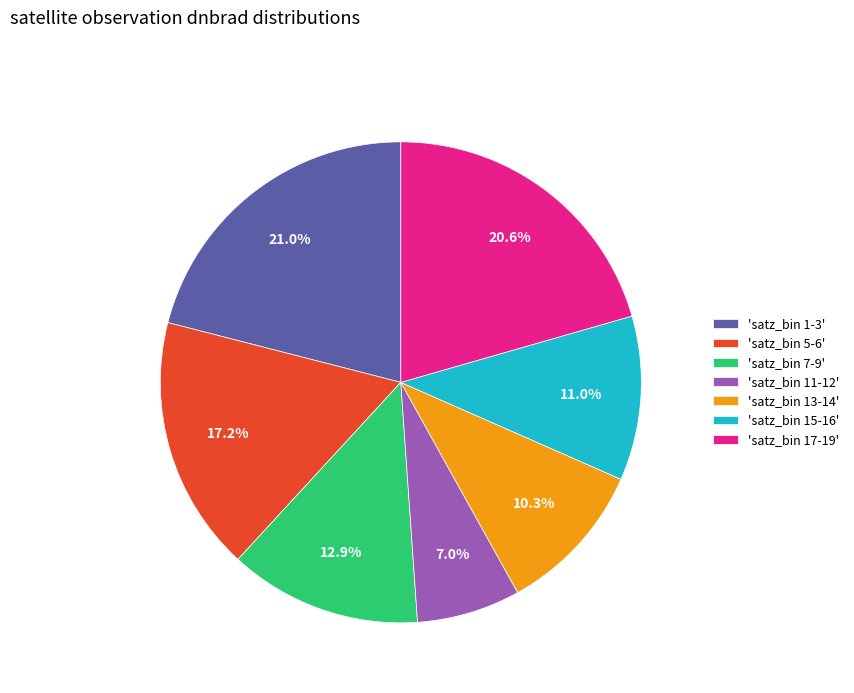

Is there a majority slice in this chart?

No